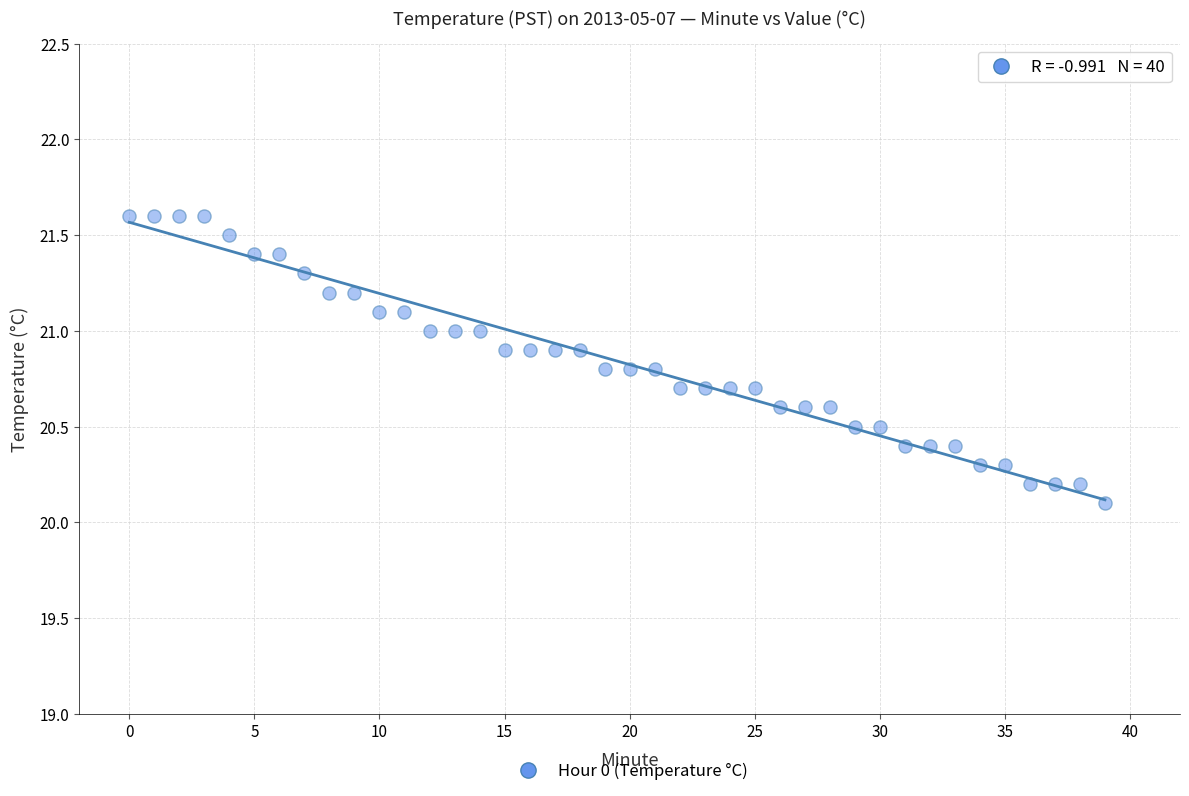

What Y value in the scatter plot is closest to 20?

20.1